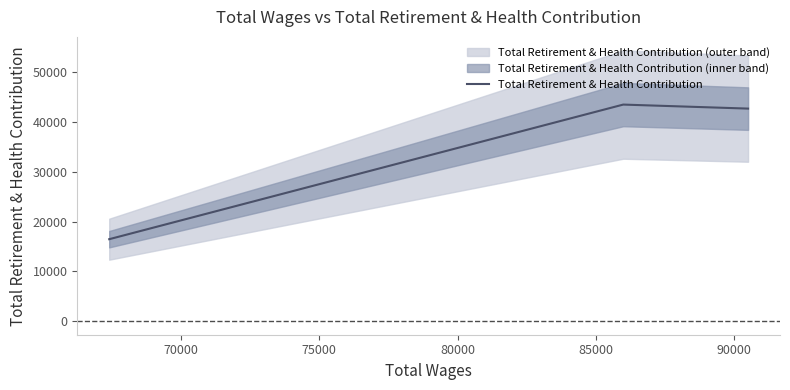

What is the maximum value for Total Retirement & Health Contribution?

43506